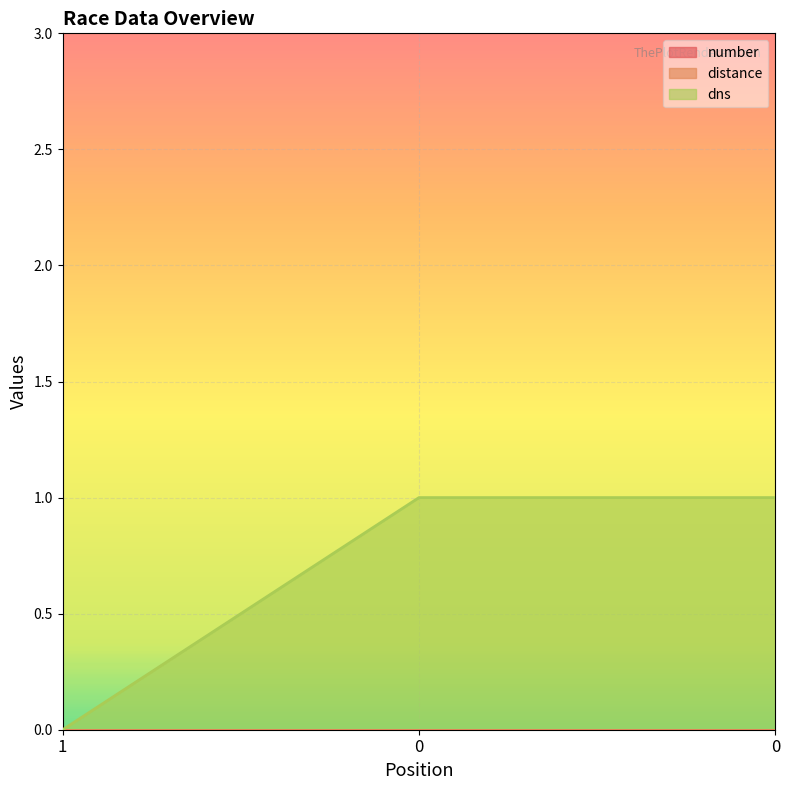

The value of dns at 0 is 0. True or false?

False